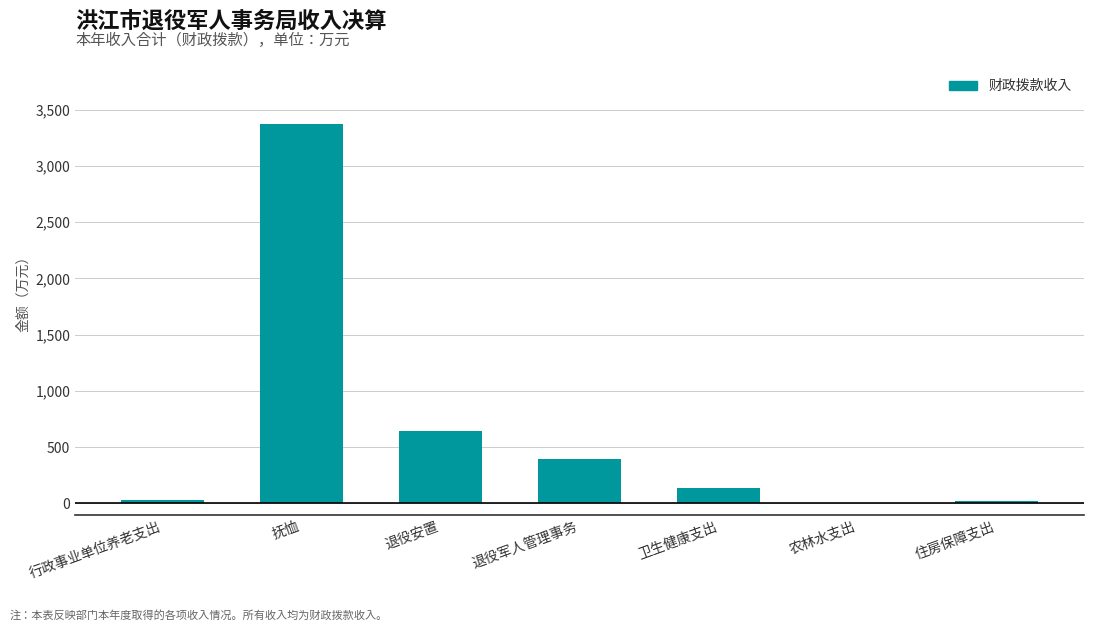

What is the greatest value displayed?

3375.1